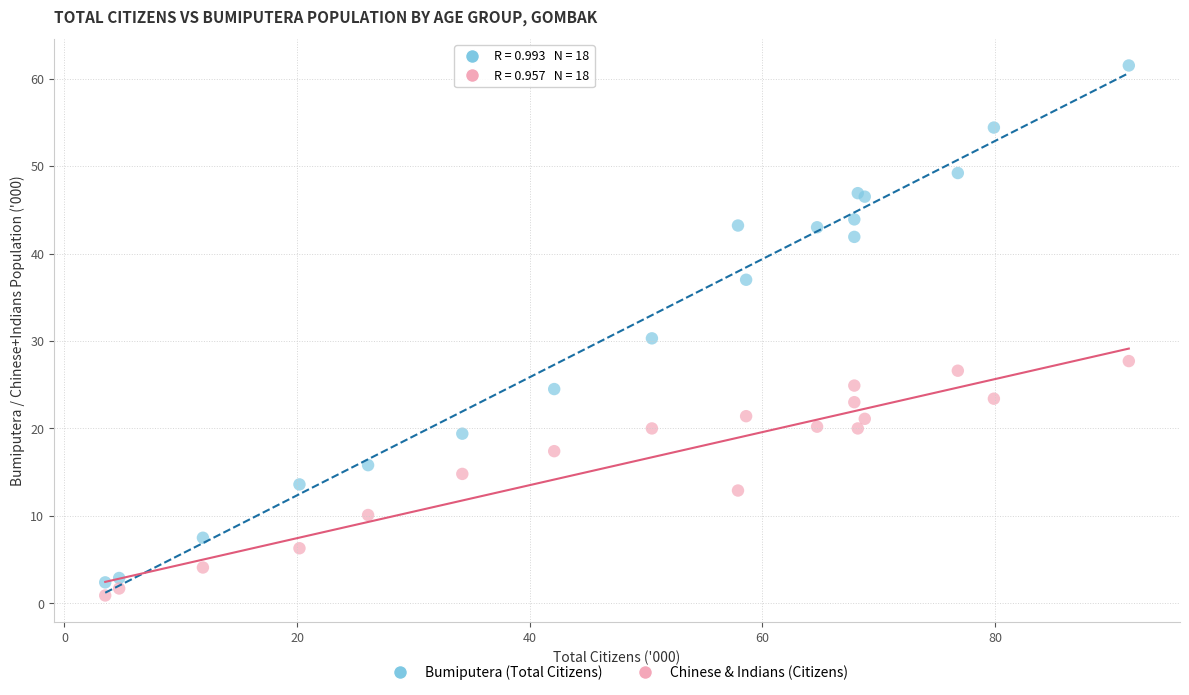

What is the X range (max minus min) for the scatter plot?

88.0